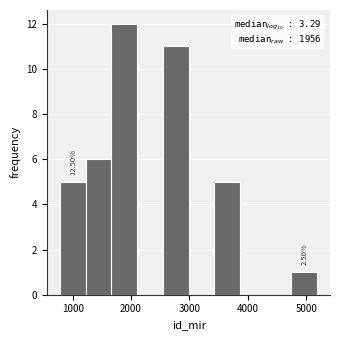

Over which range of the x-axis is the bar tallest?

1700 to 2100